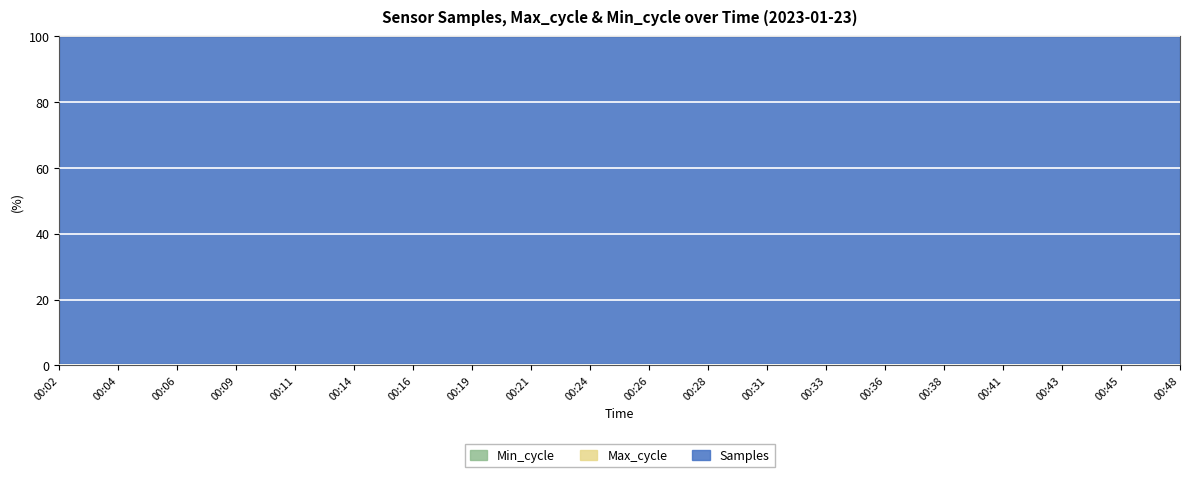

How many Samples values are between 0 and 1?

20